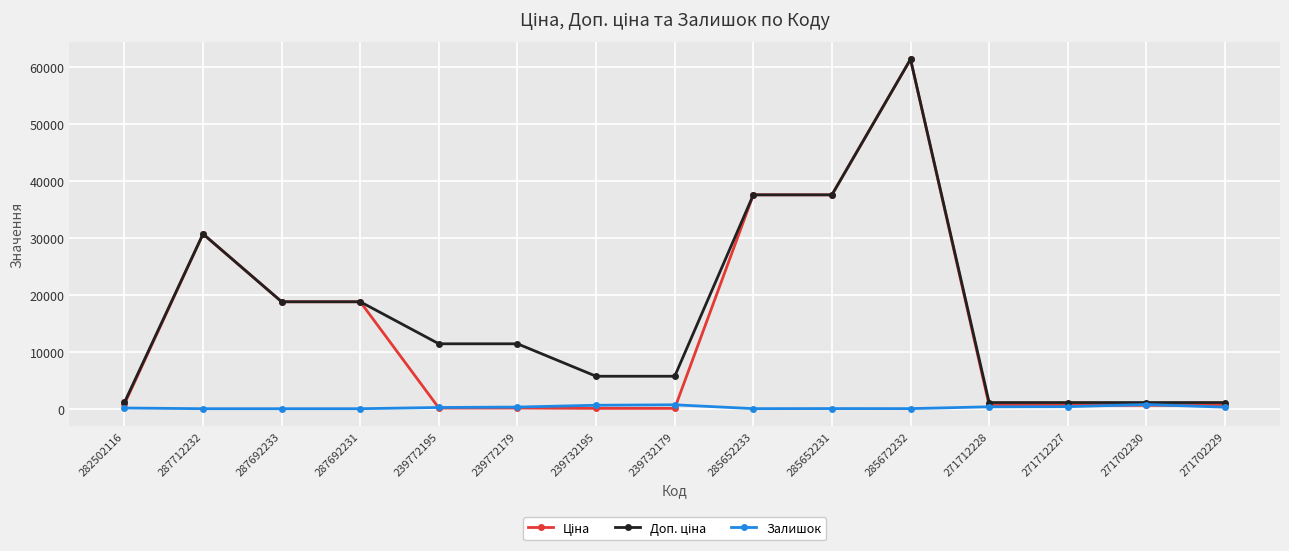

How many distinct data groups are displayed?

3